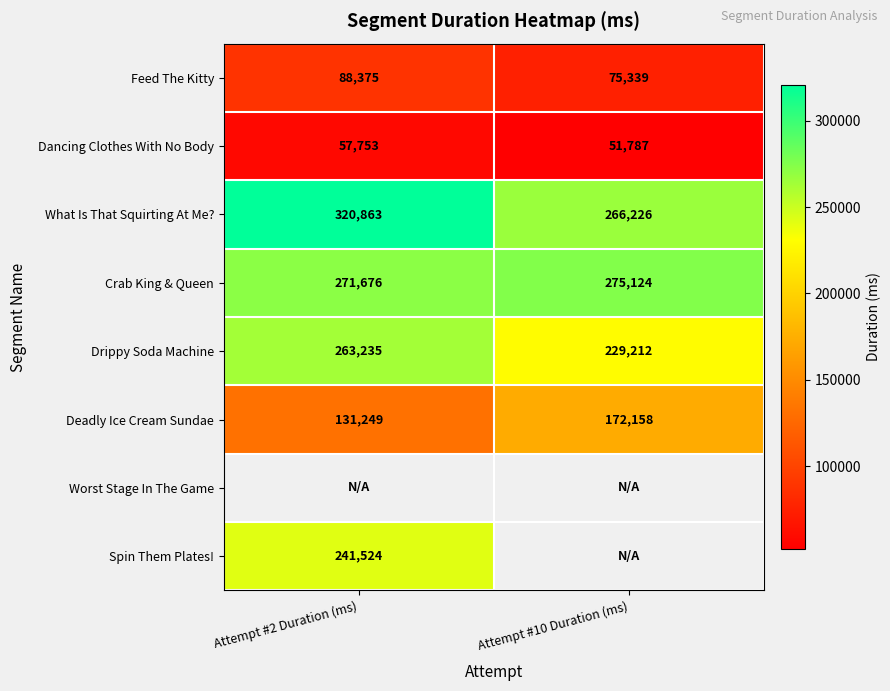

The value of Deadly Ice Cream Sundae at Attempt #10 Duration (ms) is 172158. True or false?

True